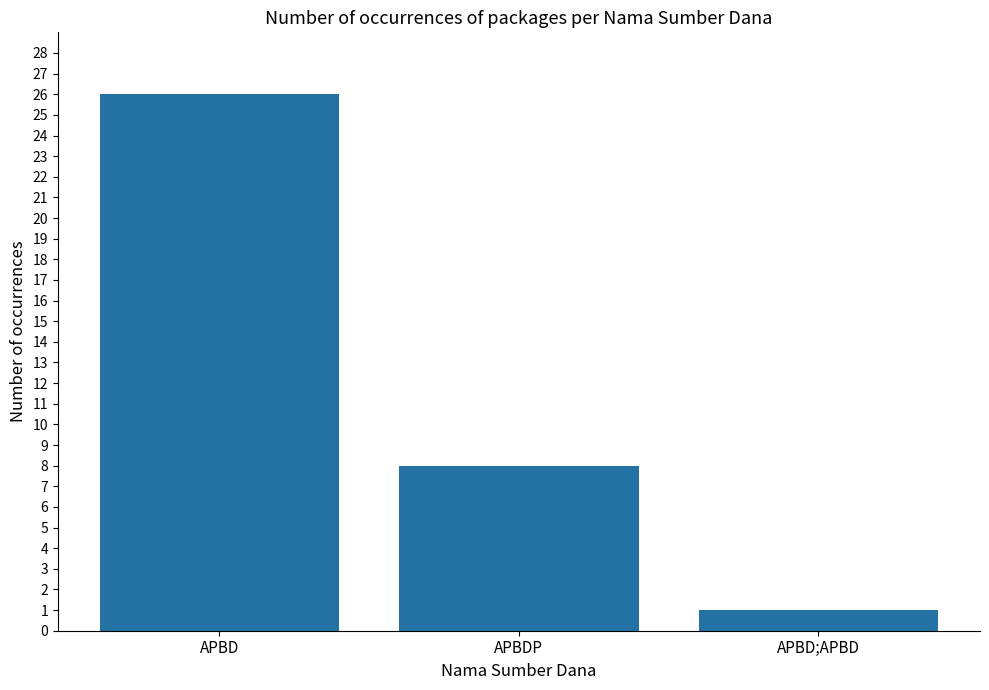

Reading left to right, what are all the values shown in this chart?

26	8	1